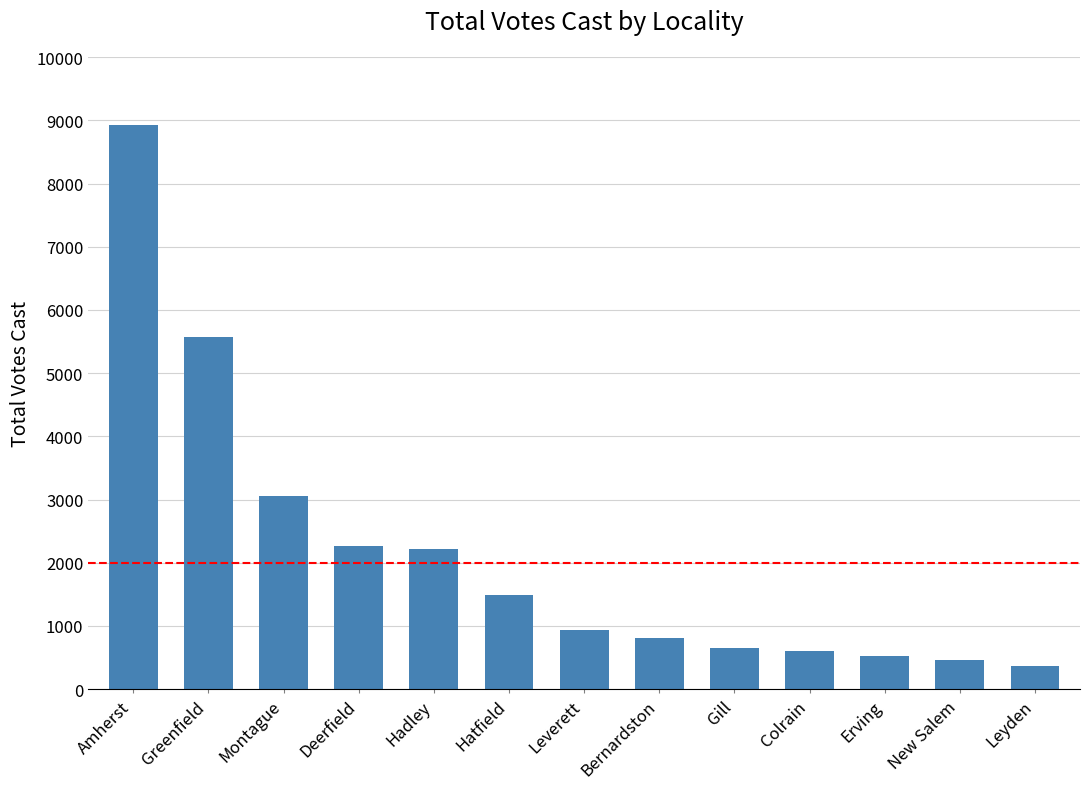

The value at Hatfield is 1484. True or false?

True